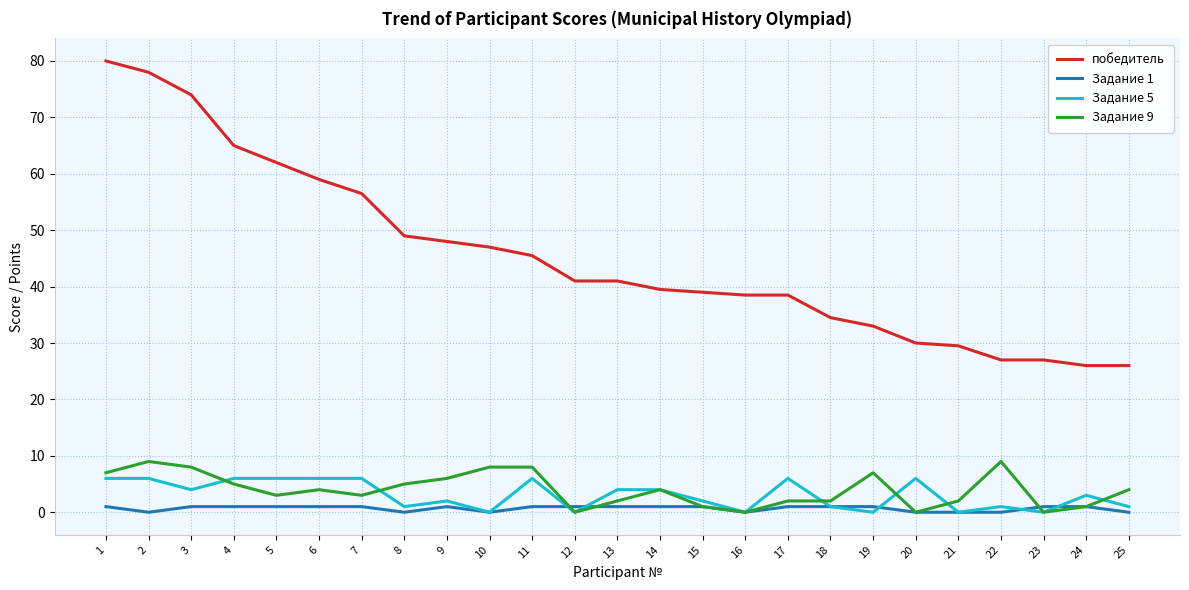

Which series changed the most between 15 and 18?

победитель